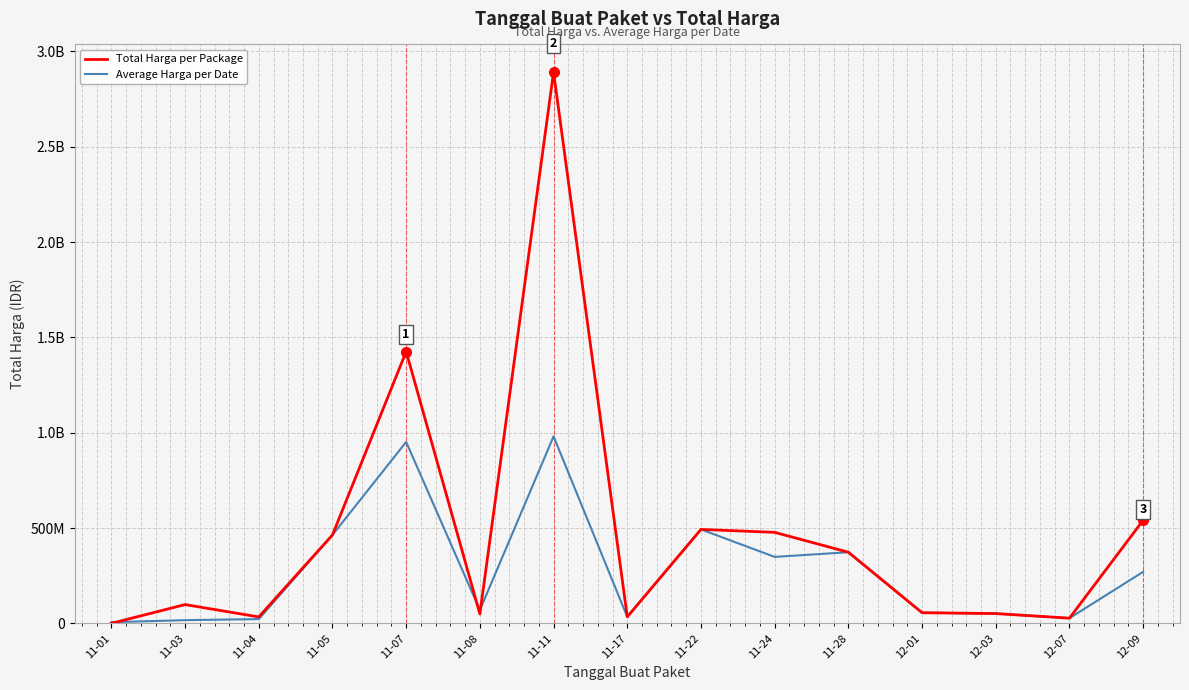

Does the chart display data point markers on the line(s)?

No